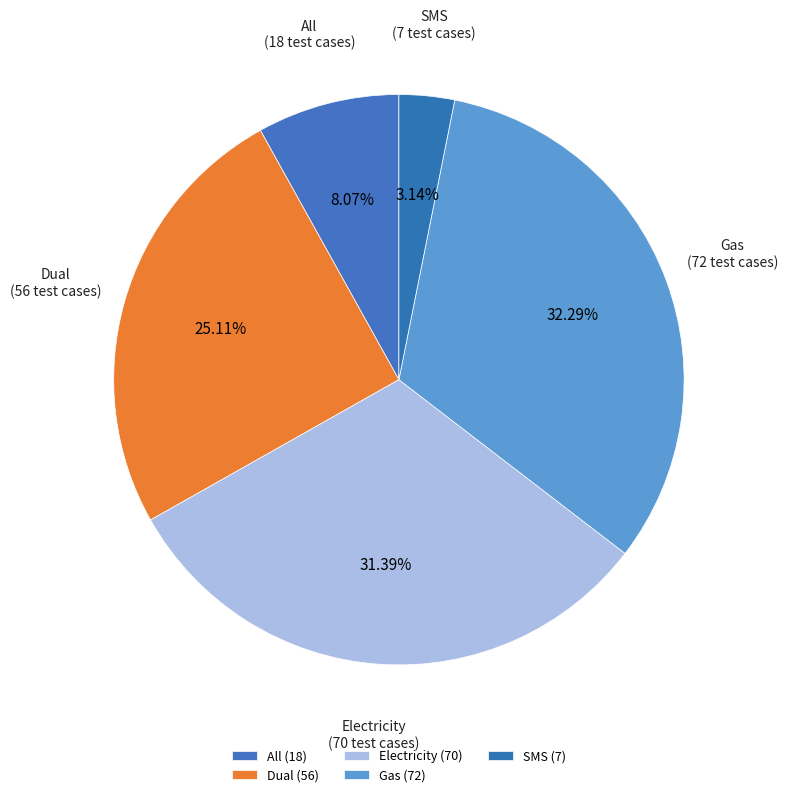

Which slice is the smallest?

SMS